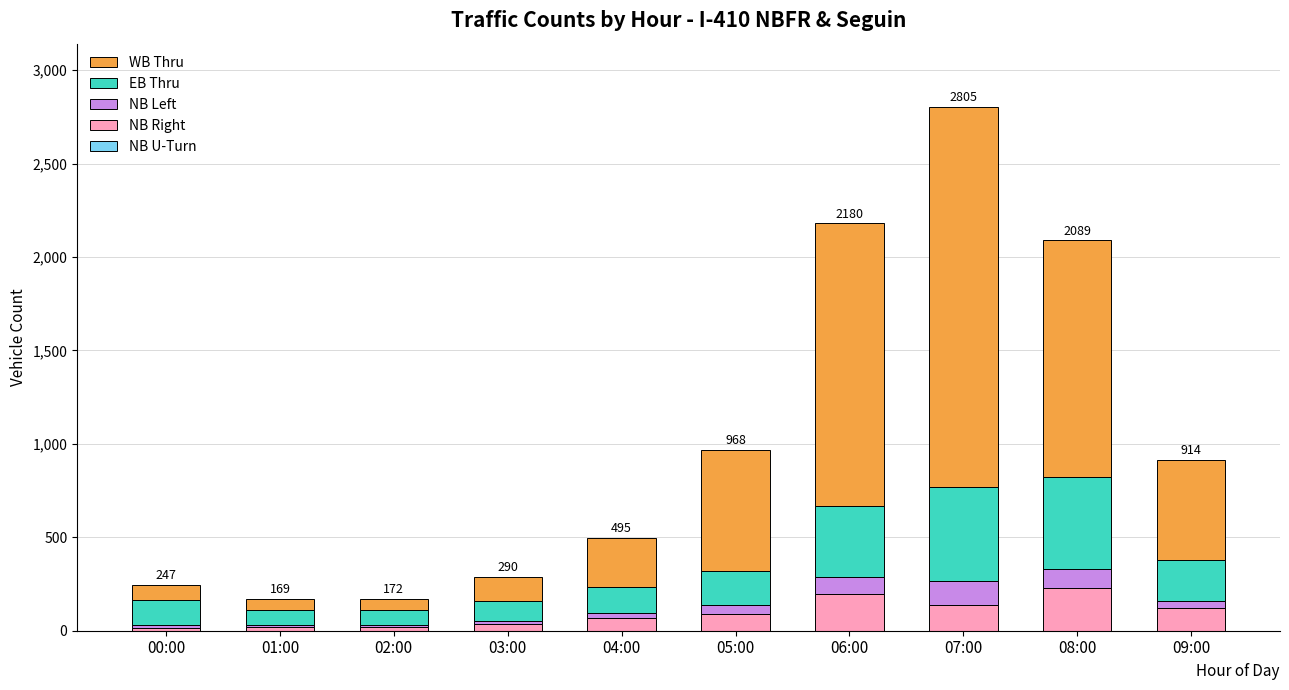

What is the sum of all NB Right values?

934